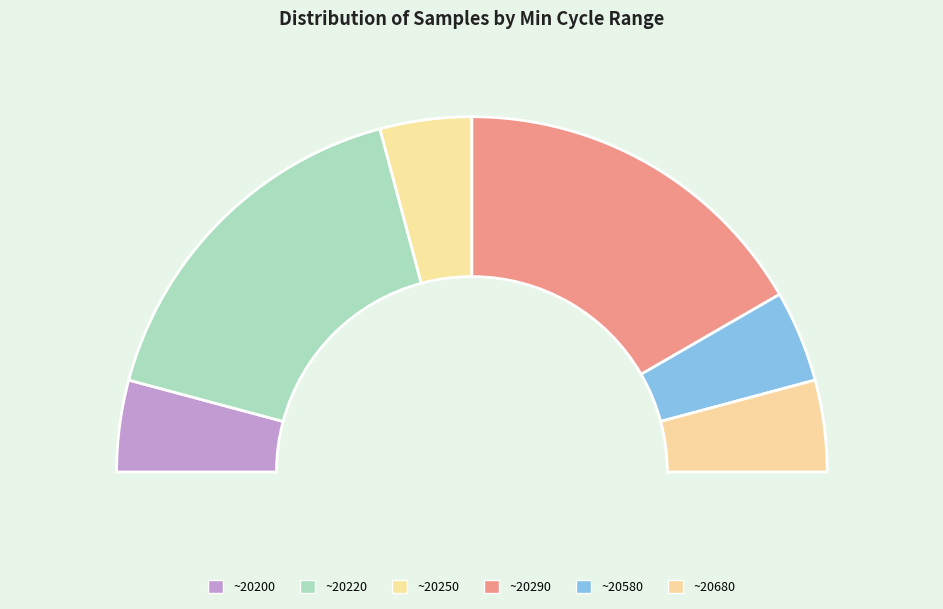

Is the sum of 29 and 29 greater than half?

No